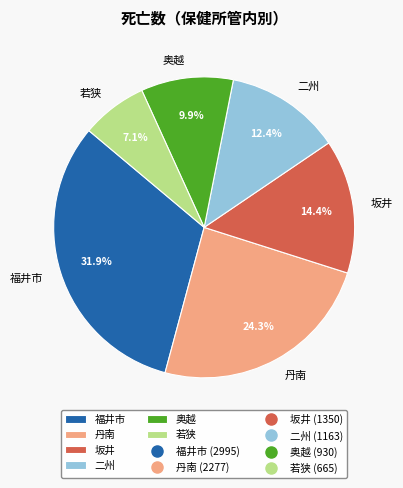

Which slice is the largest?

福井市